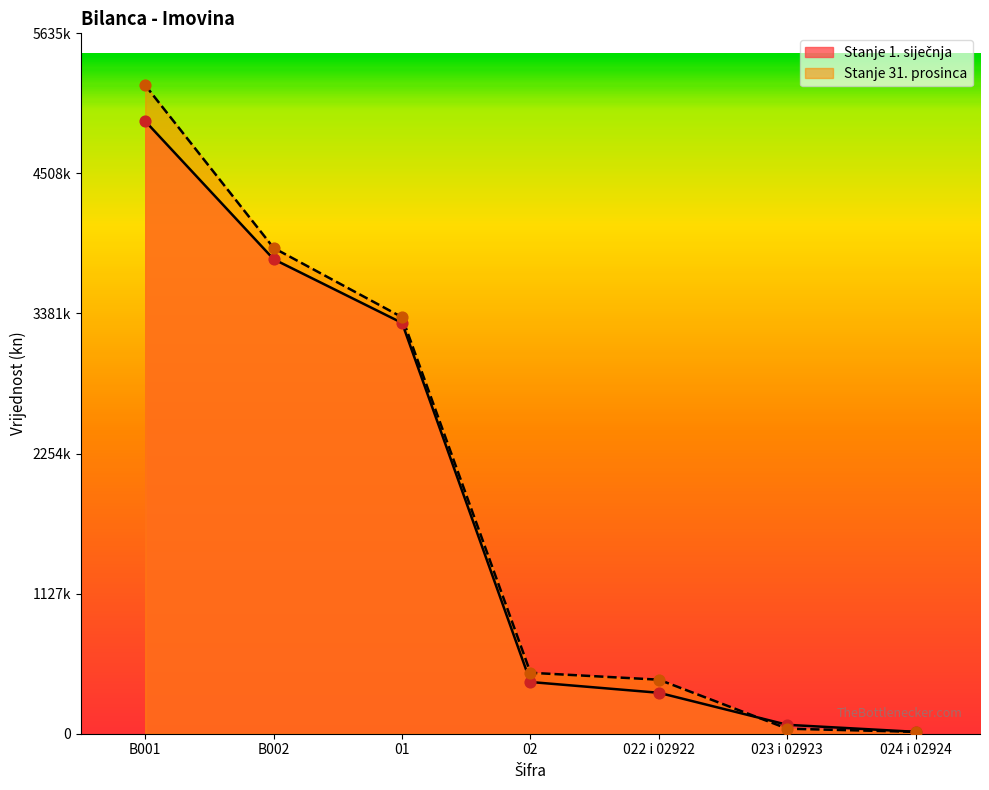

Which series has the largest total across all categories?

Stanje 31. prosinca